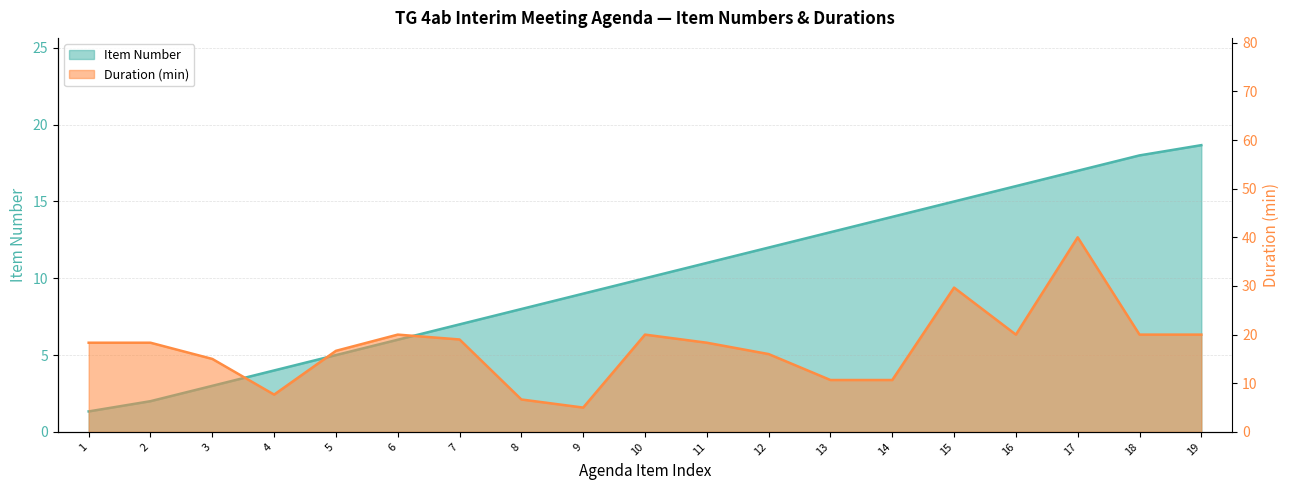

Which label corresponds to the largest value in the chart?

19